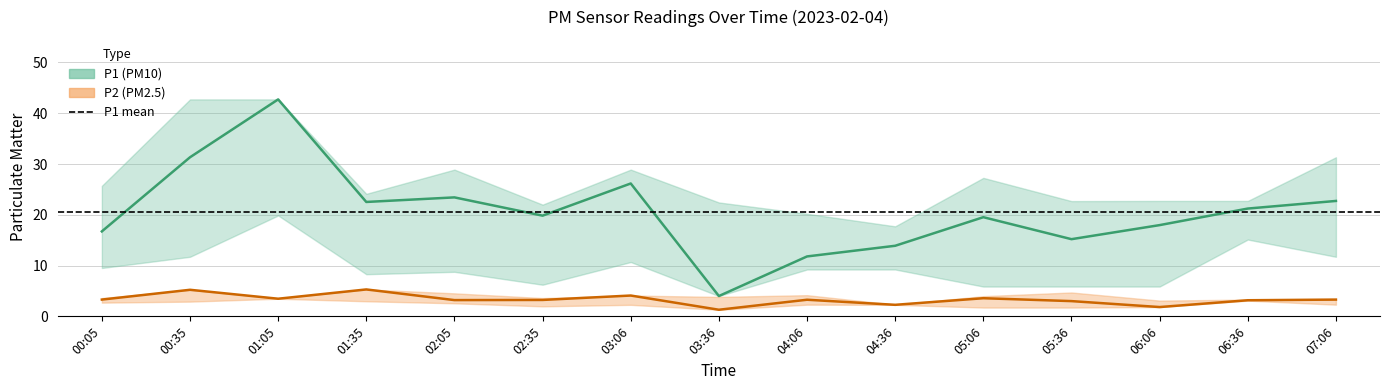

Between 02:35 and 03:06, which series saw the biggest shift?

P1_upper